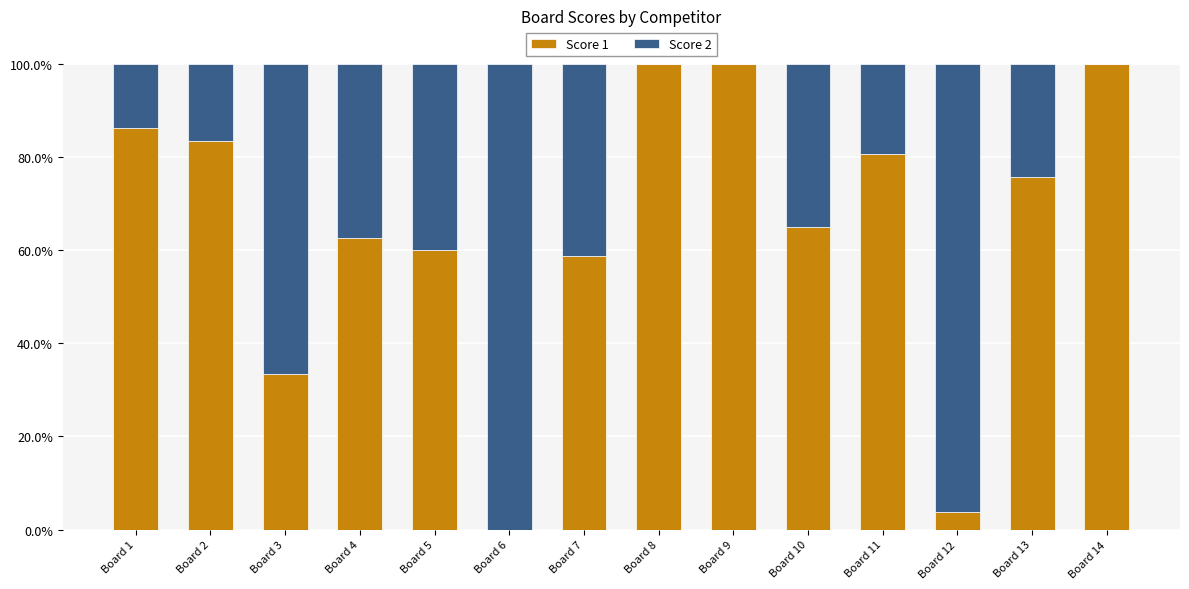

Reading left to right, transcribe the values for Score 1.

Board 1=86.2	Board 2=83.3	Board 3=33.3	Board 4=62.5	Board 5=60.0	Board 6=0.0	Board 7=58.6	Board 8=100.0	Board 9=100.0	Board 10=65.0	Board 11=80.6	Board 12=3.8	Board 13=75.8	Board 14=100.0